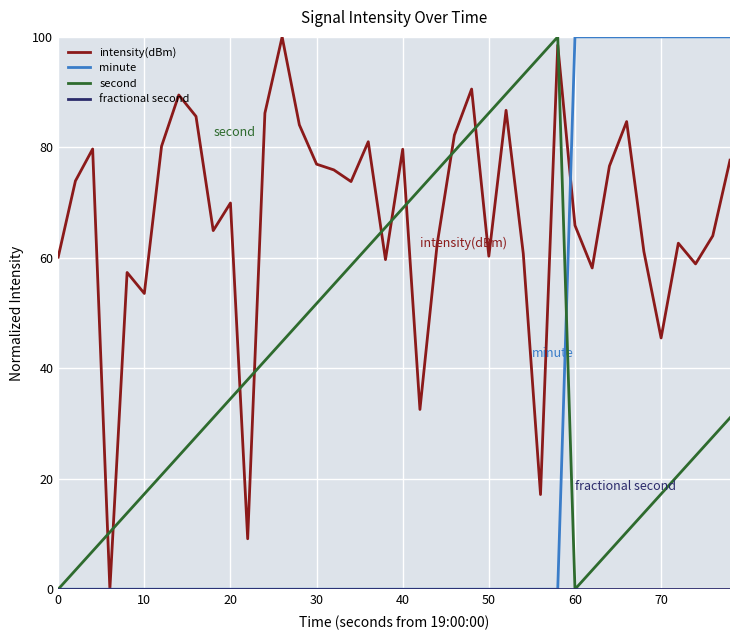

Which series has the largest total across all categories?

intensity(dBm)